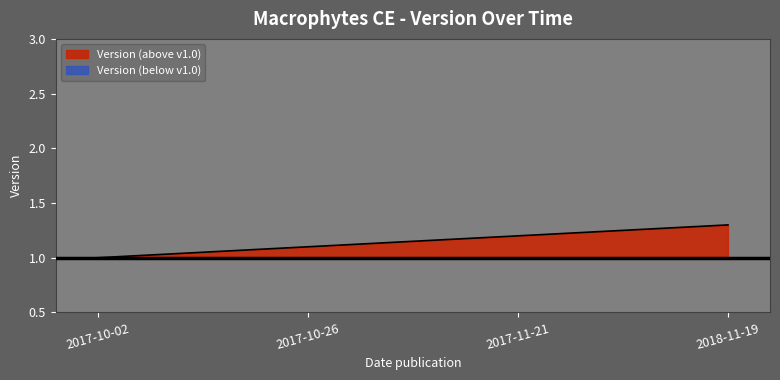

Between 2017-11-21 and 2017-10-02, which is larger?

2017-11-21